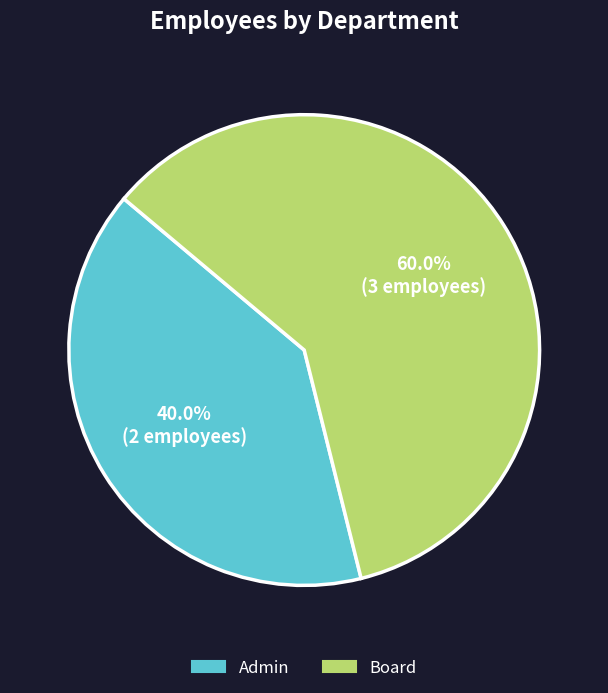

Does Board account for over 50% of the chart?

Yes